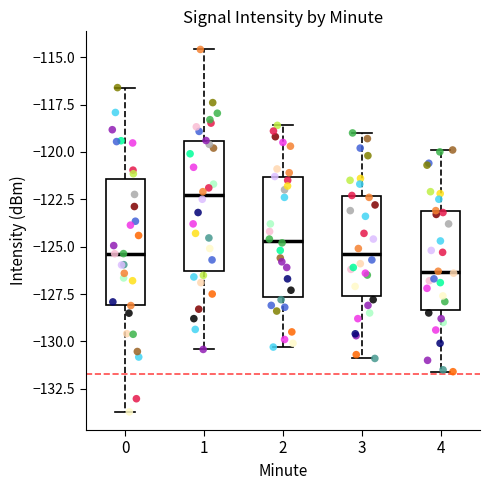

Reading left to right, transcribe this box plot: for each box, give where its median line is, the range the box spans, and where its two whiskers end, as read against the y-axis. The values are not printed on the chart, so give them approximately, as read against the axis.

0: median -125.5, box -128.0 to -121.5, whiskers -133.5 to -116.5
1: median -122.5, box -126.5 to -119.5, whiskers -130.5 to -114.5
2: median -124.5, box -127.5 to -121.5, whiskers -130.5 to -118.5
3: median -125.5, box -127.5 to -122.5, whiskers -131.0 to -119.0
4: median -126.5, box -128.5 to -123.0, whiskers -131.5 to -120.0